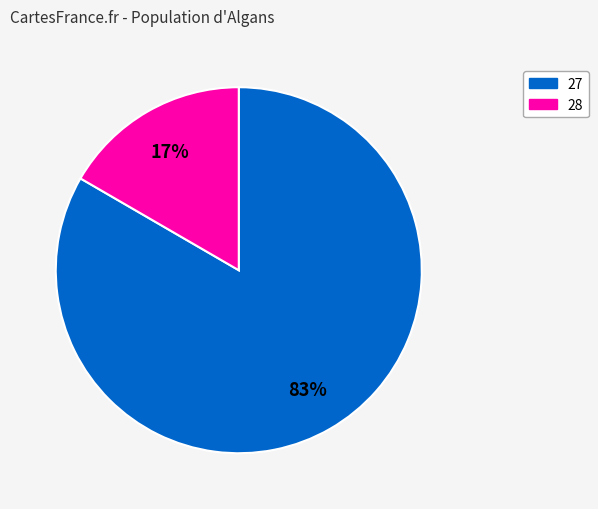

Does any single category account for the majority?

Yes